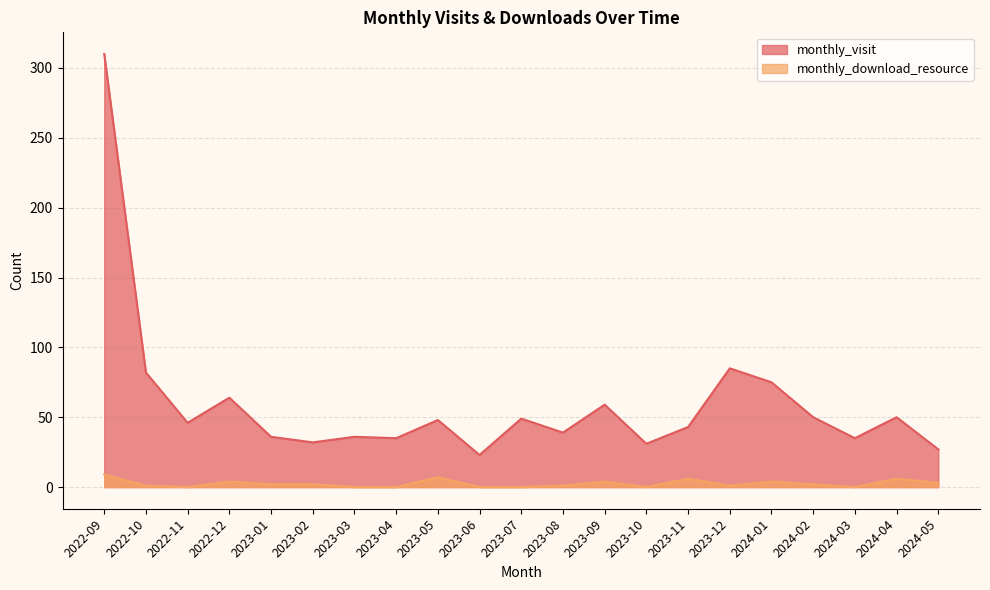

What is the greatest value displayed?

310